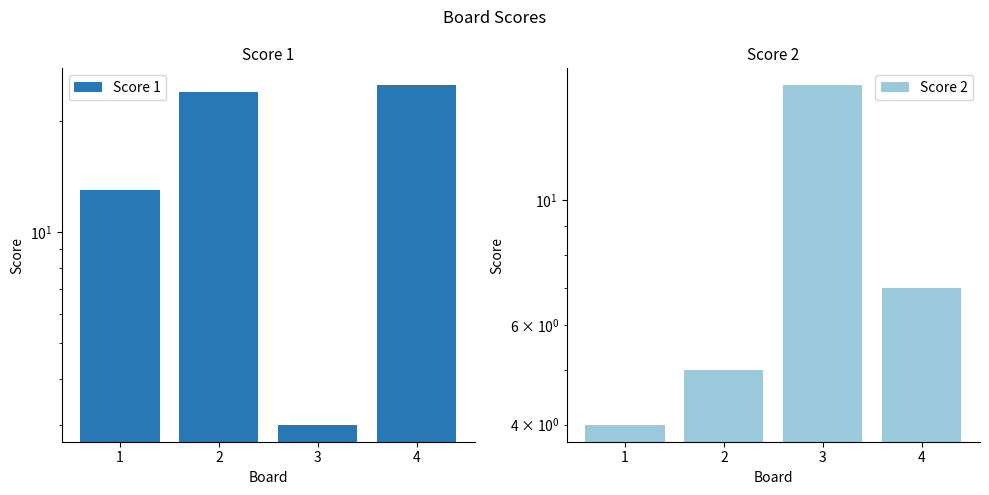

Is it true that Score 1 equals 1 at 3?

False